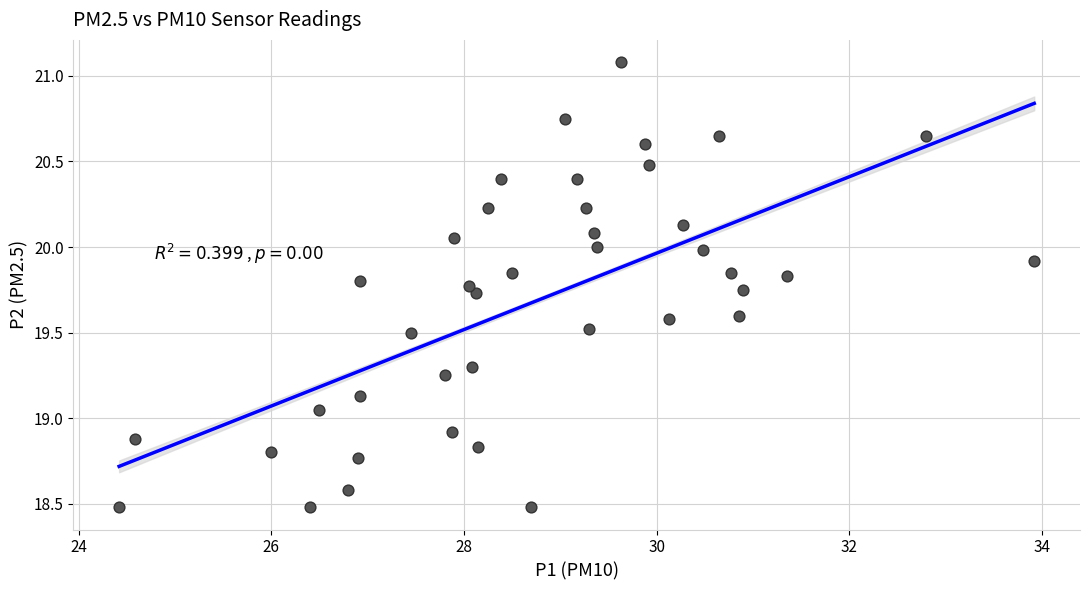

What is the range of Y values (max minus min)?

2.6